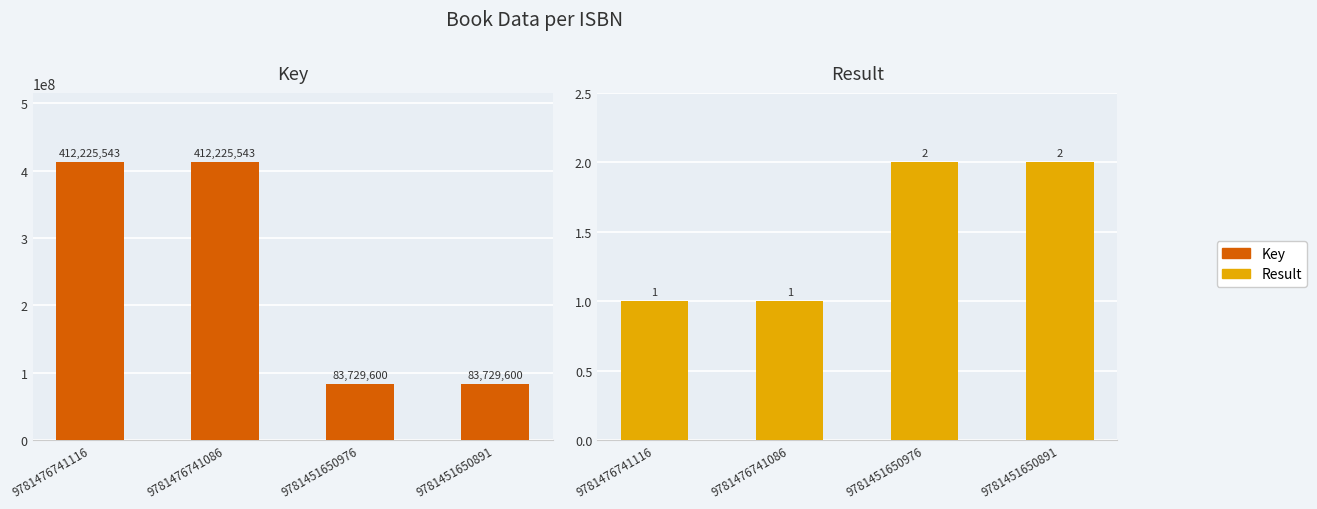

What are all the series names shown in the legend?

Key, Result